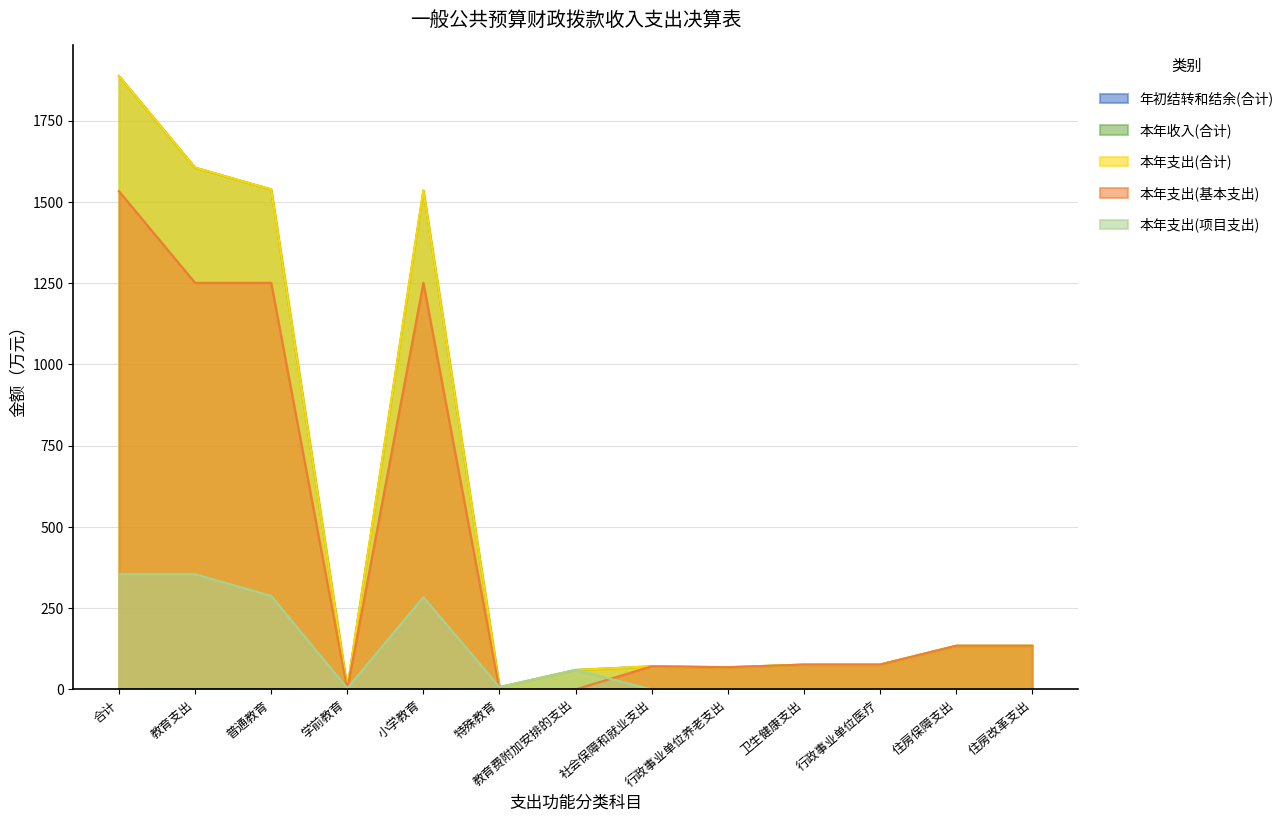

What is the difference between the maximum and second lowest values in the 本年支出(基本支出) series?

1533.3